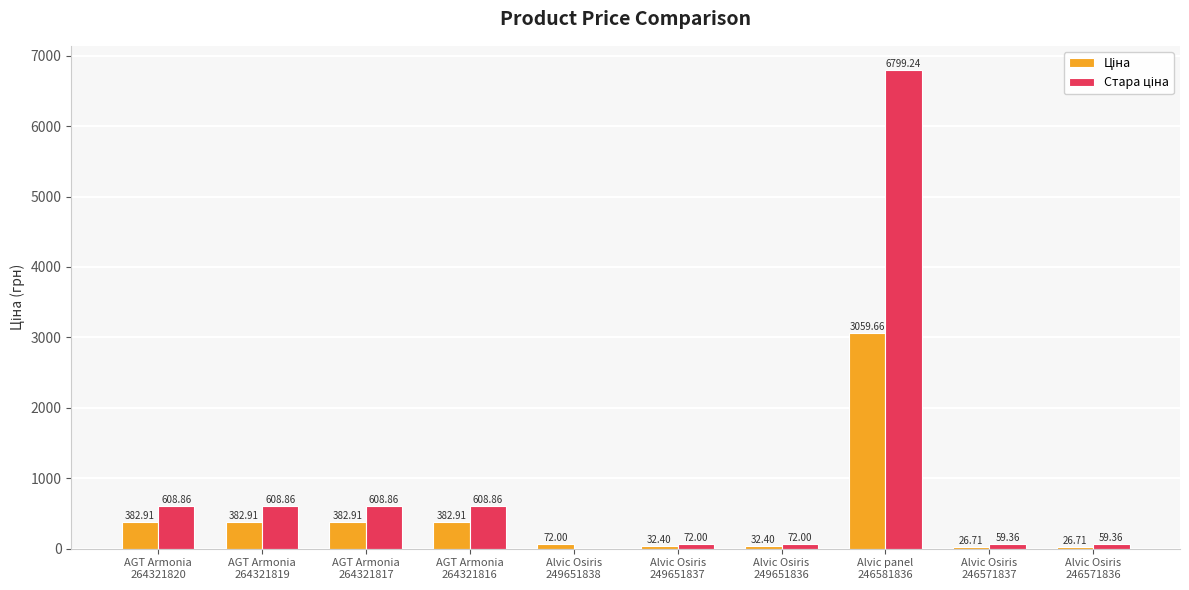

Are the bars horizontal?

No